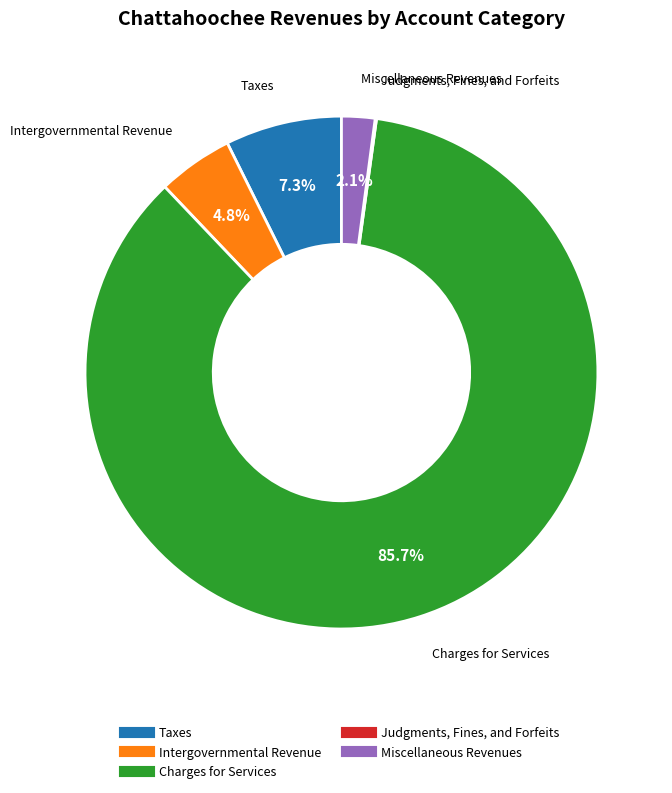

Combined, what portion of the pie is Intergovernmental Revenue and Charges for Services?

90.5%